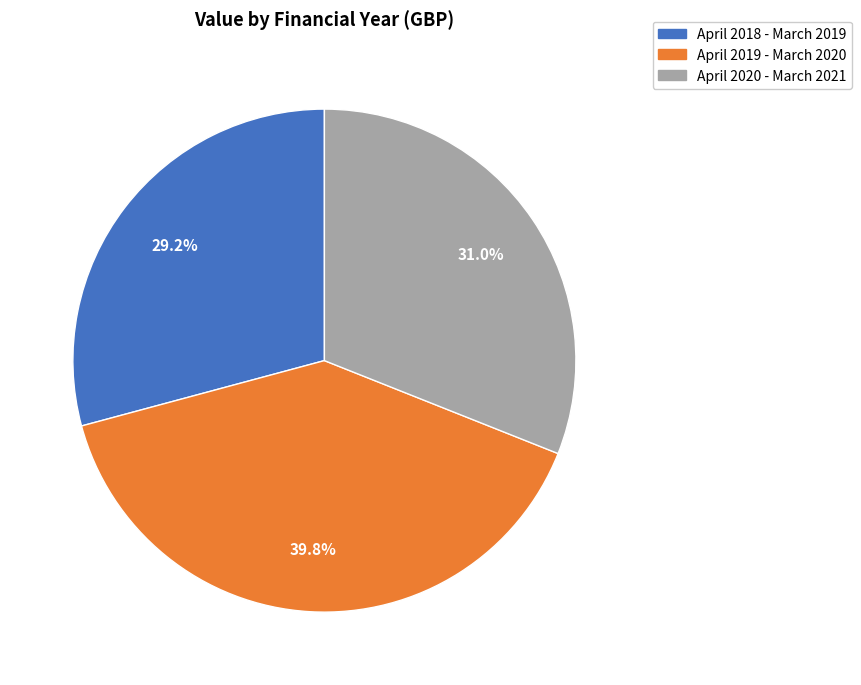

How many segments does this pie chart have?

3